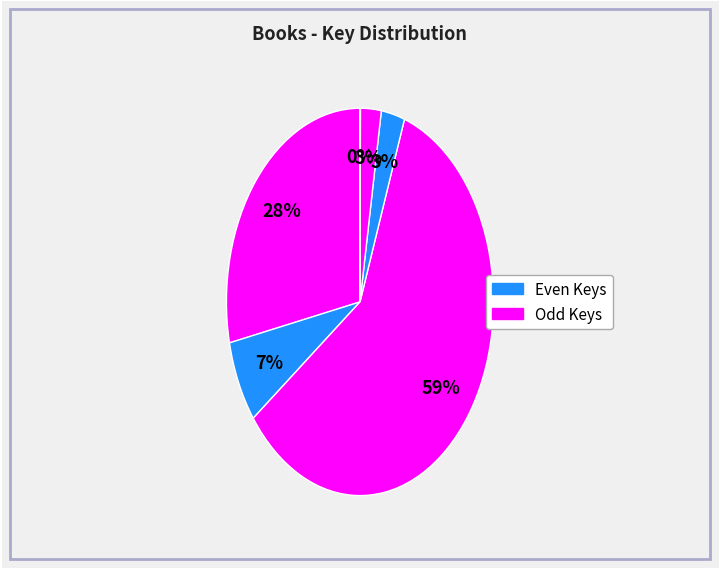

How many slices are in this pie chart?

6